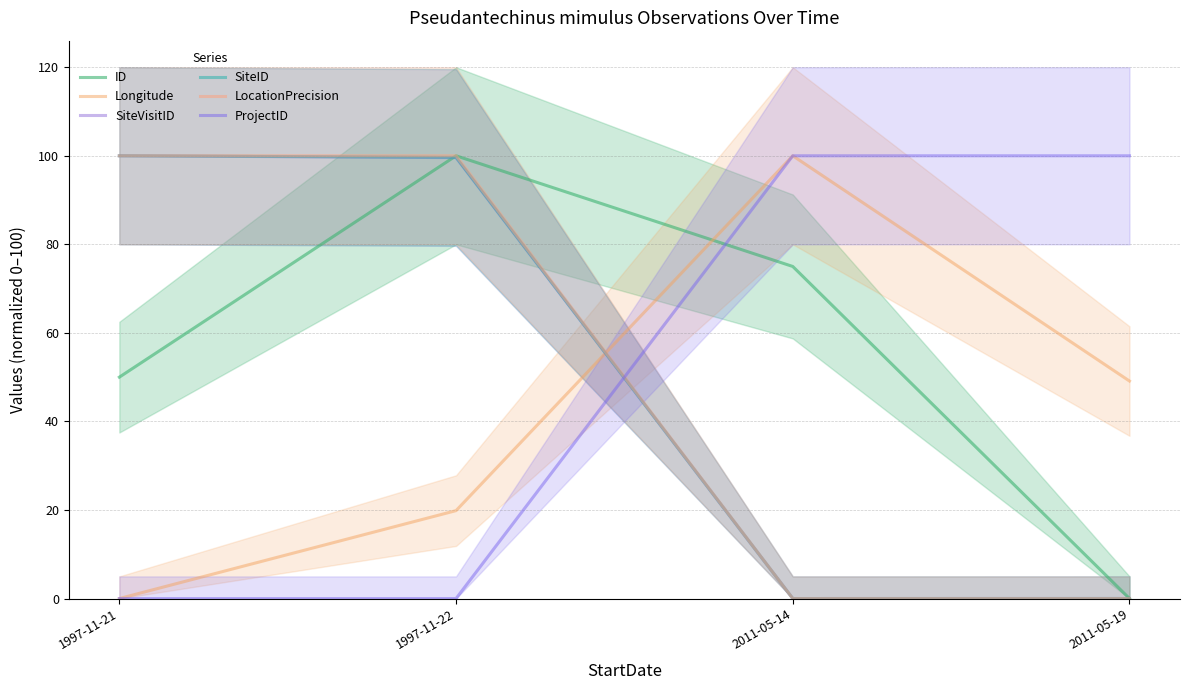

Is it true that ProjectID equals 100.0 at 2011-05-19?

True